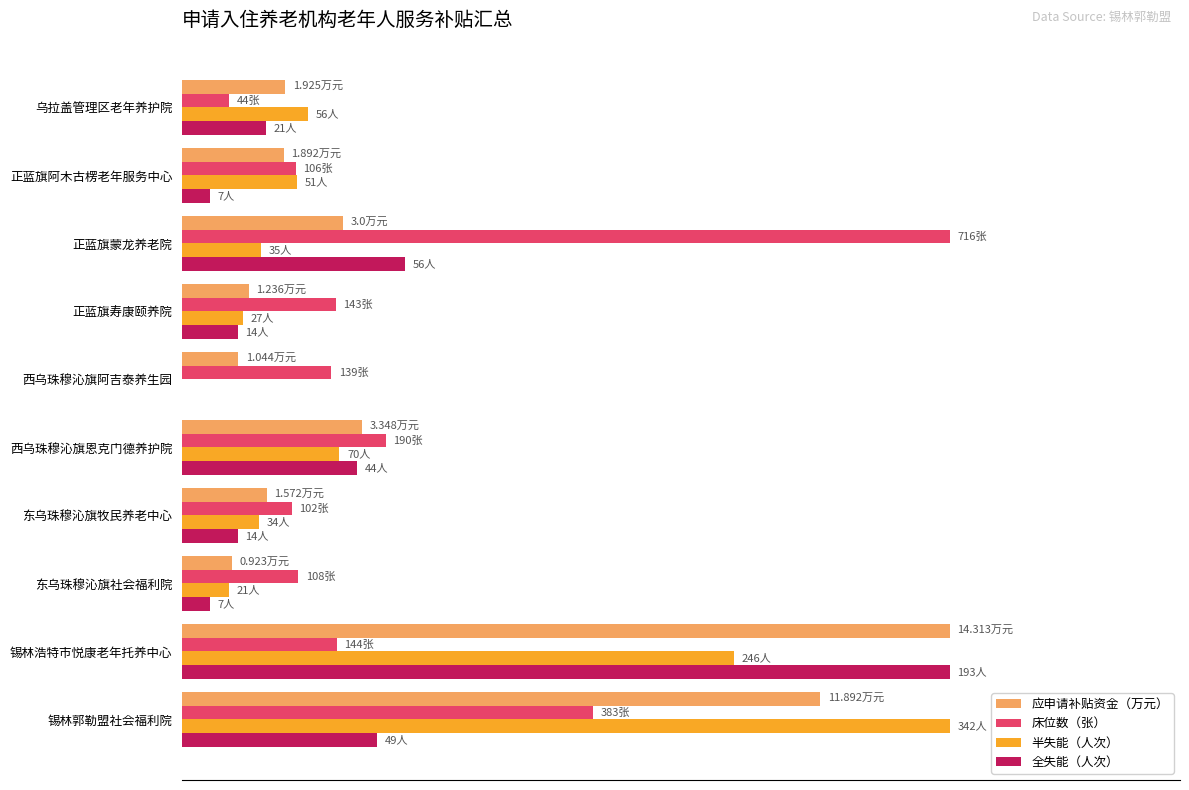

What are all the series names shown in the legend?

应申请补贴资金（万元）, 床位数（张）, 半失能（人次）, 全失能（人次）